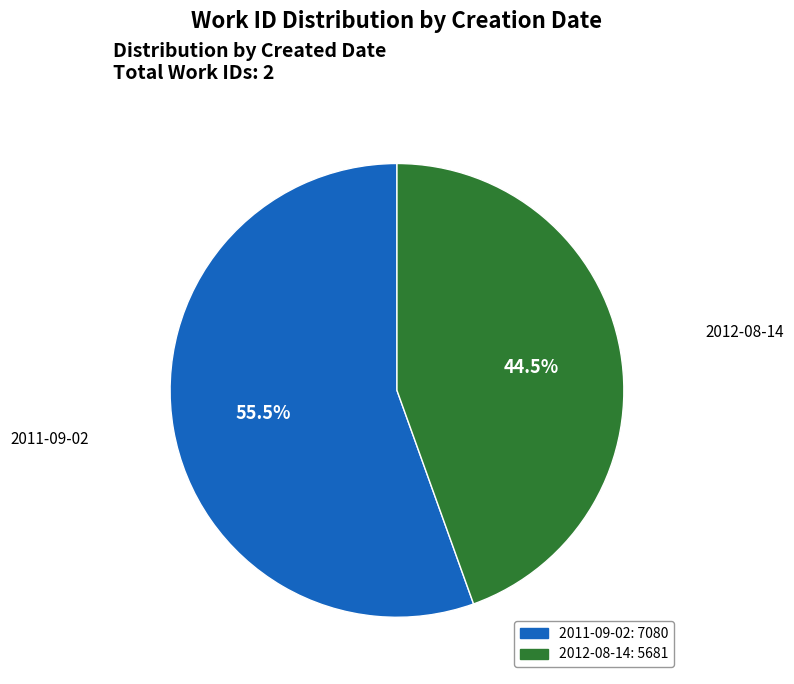

Count the number of slices in the pie.

2